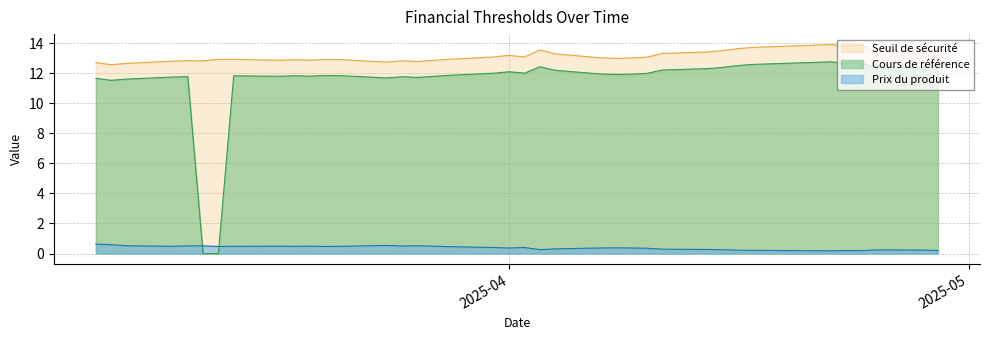

True or false: Cours de référence and Seuil de sécurité cross at least once.

False